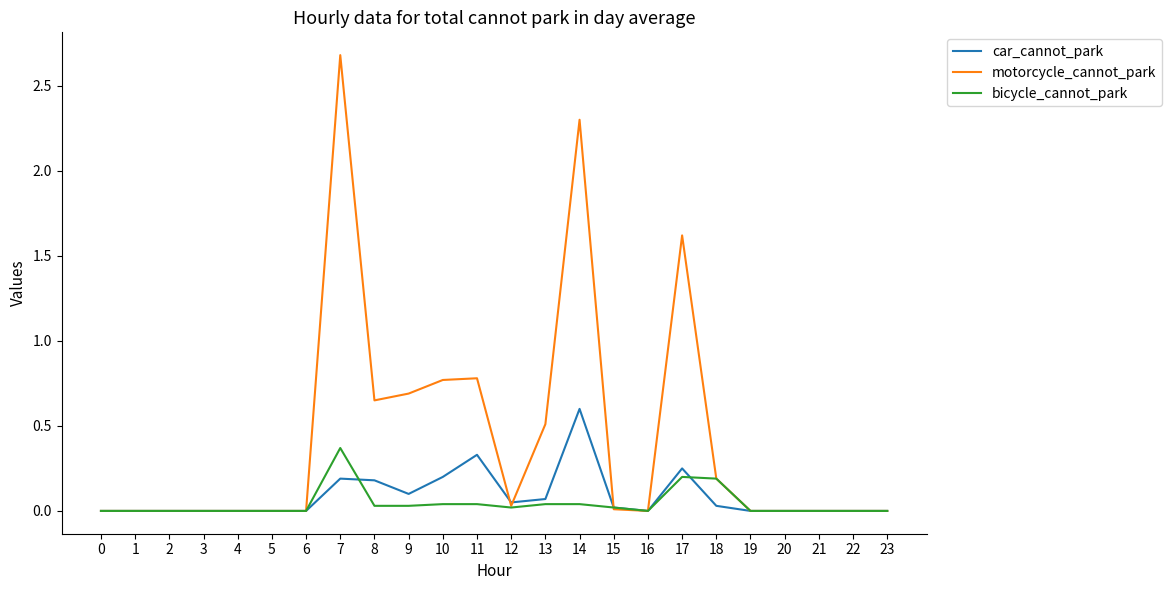

Which series has the largest total across all categories?

motorcycle_cannot_park